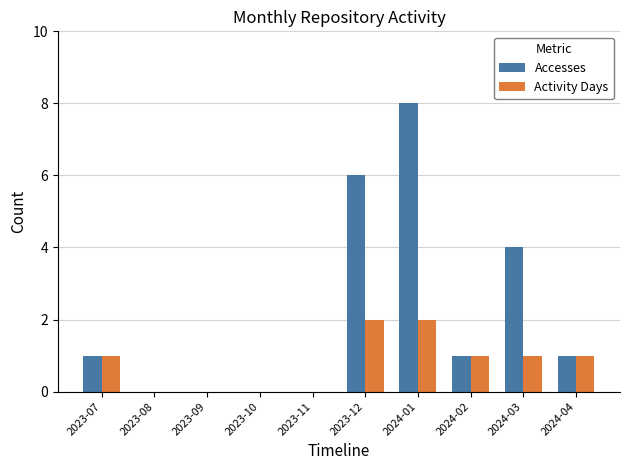

Are the bars grouped side by side (vs. stacked)?

Yes